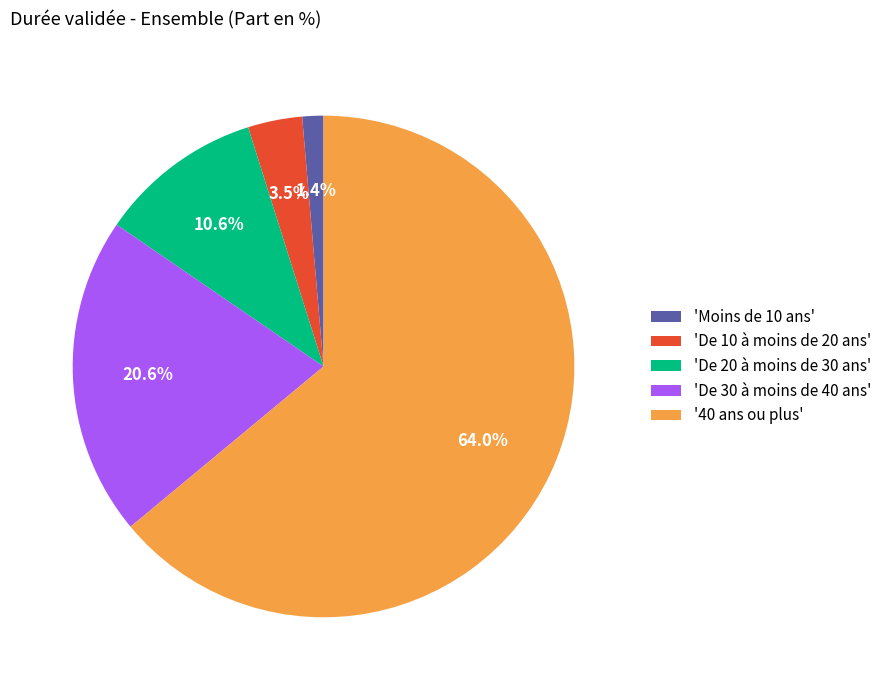

Rank the categories by value from lowest to highest.

'Moins de 10 ans', 'De 10 à moins de 20 ans', 'De 20 à moins de 30 ans', 'De 30 à moins de 40 ans', '40 ans ou plus'